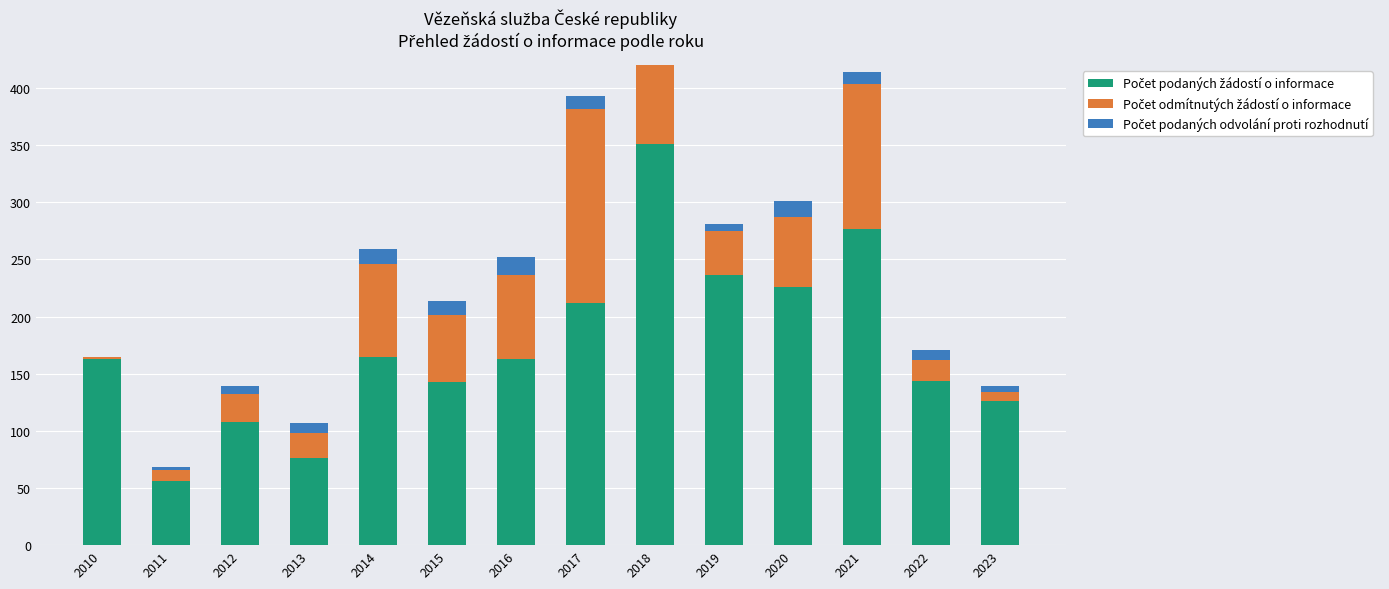

Is it true that Počet odmítnutých žádostí o informace equals 3 at 2011?

False